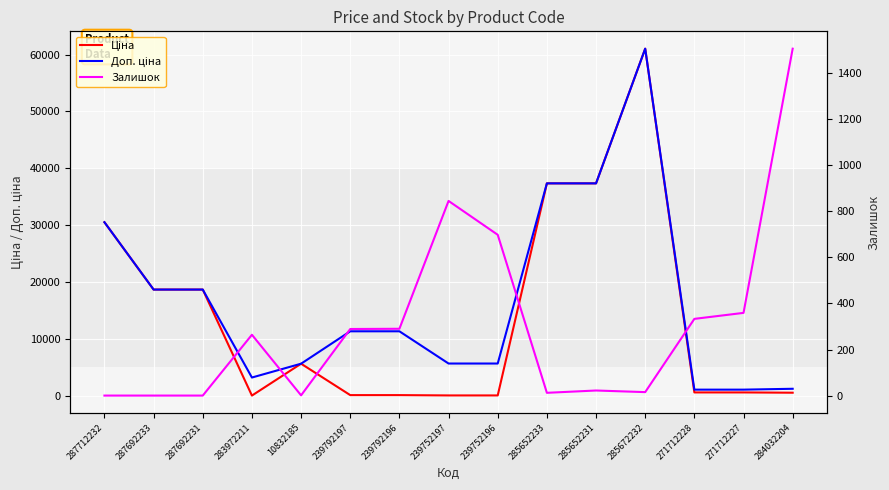

Rank the categories by Доп. ціна value from lowest to highest.

271712228, 271712227, 284032204, 283972211, 10832185, 239752197, 239752196, 239792197, 239792196, 287692233, 287692231, 287712232, 285652233, 285652231, 285672232